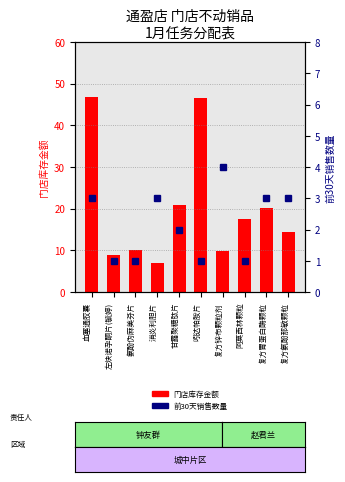

What are all the series names shown in the legend?

门店库存金额, 前30天销售数量